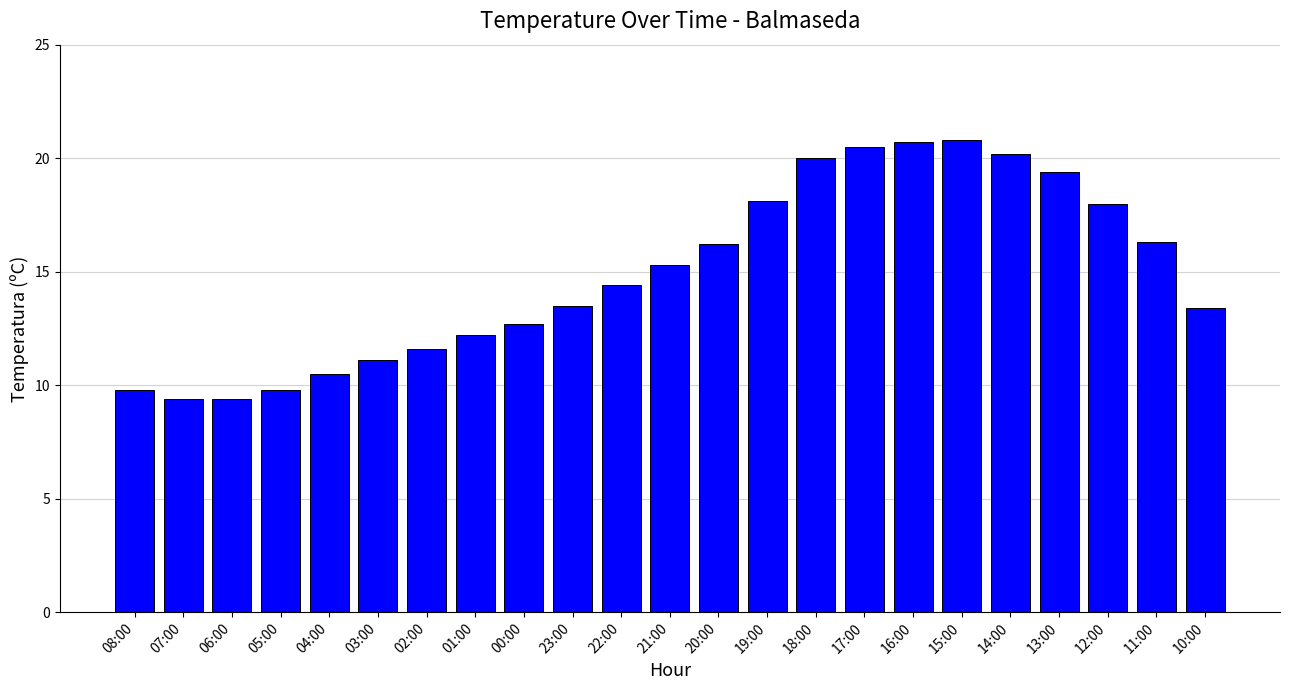

Where does the data first go above 14?

22:00